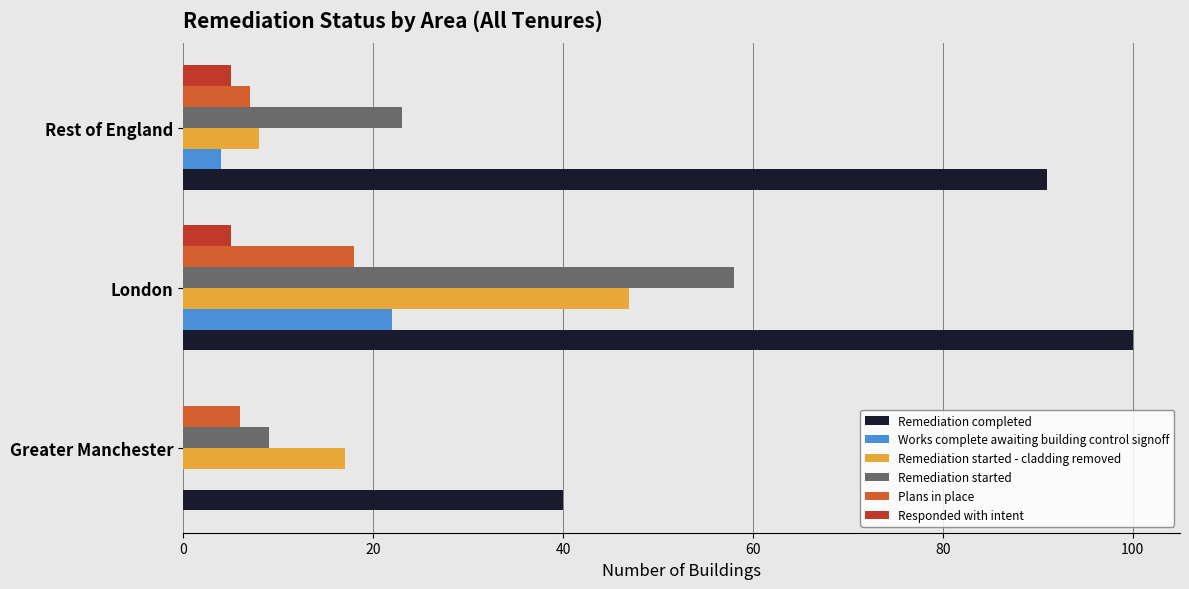

What is the sum of the Remediation completed values at London and Rest of England?

191